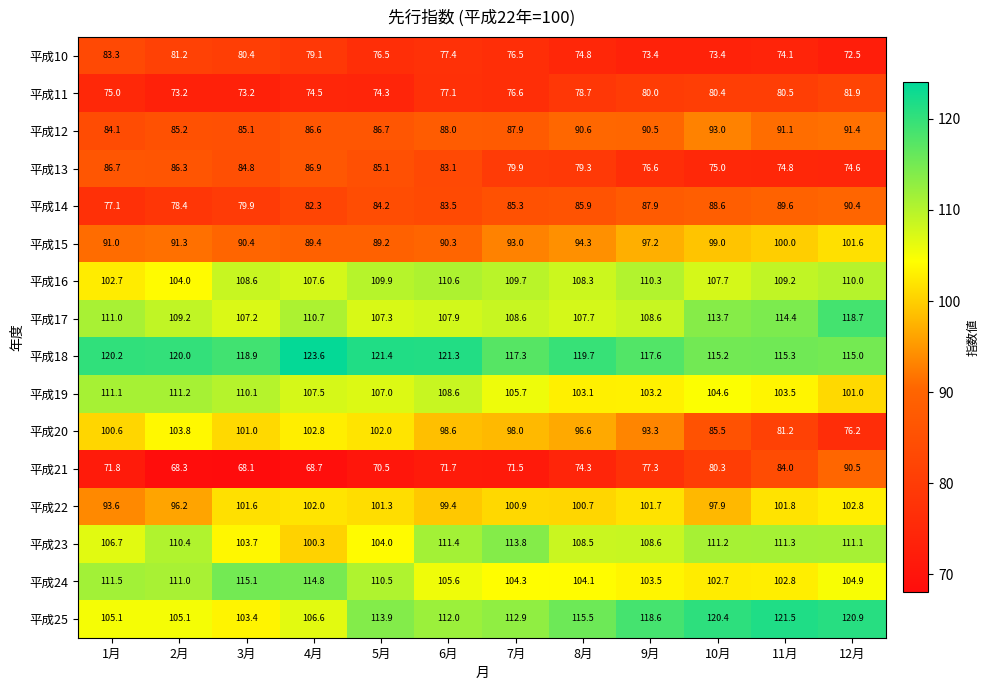

Rank the series at 10月 from lowest to highest value.

平成10, 平成13, 平成21, 平成11, 平成20, 平成14, 平成12, 平成22, 平成15, 平成24, 平成19, 平成16, 平成23, 平成17, 平成18, 平成25